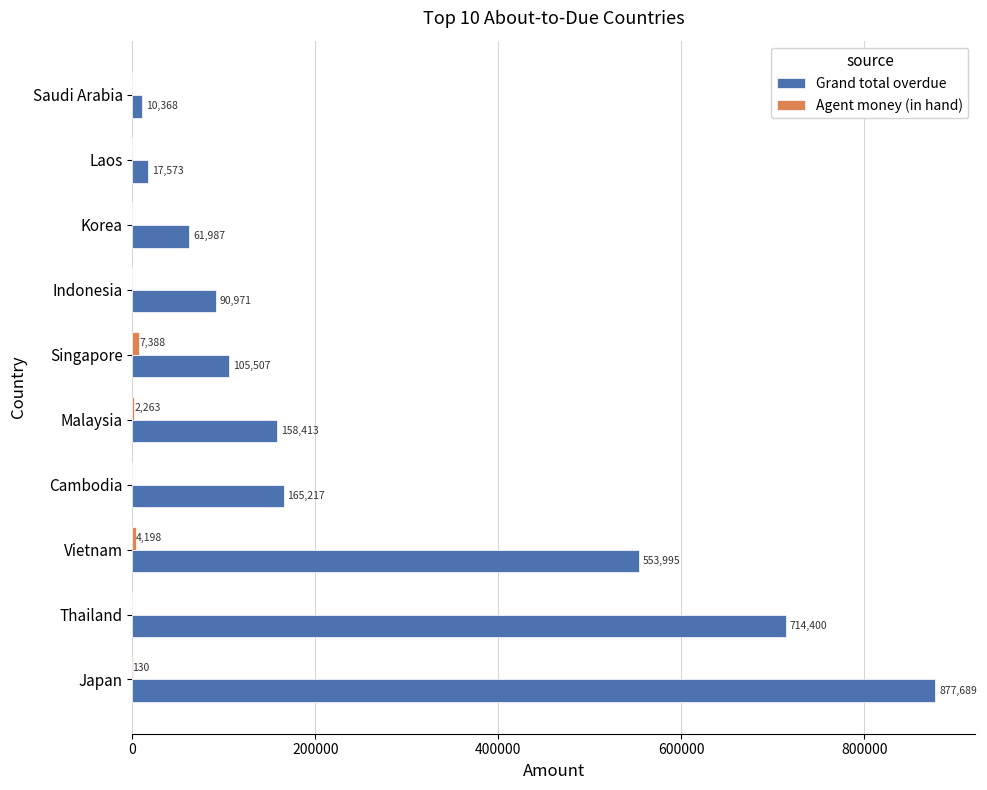

What is the total value across all series at Korea?

61987.0